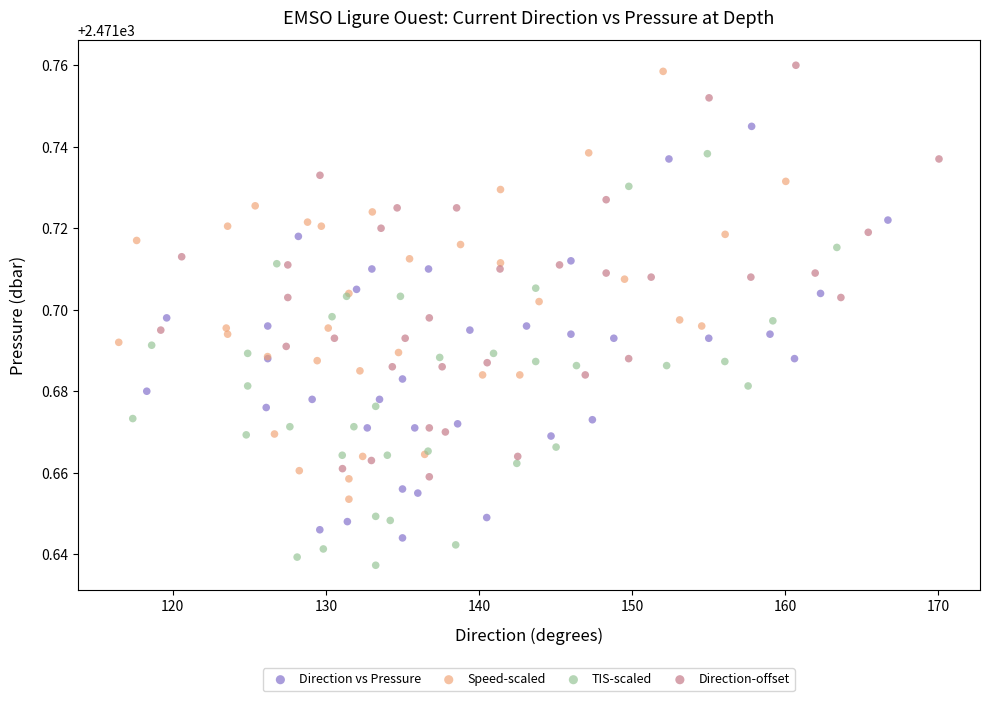

Which series contains the highest Y value?

Direction-offset